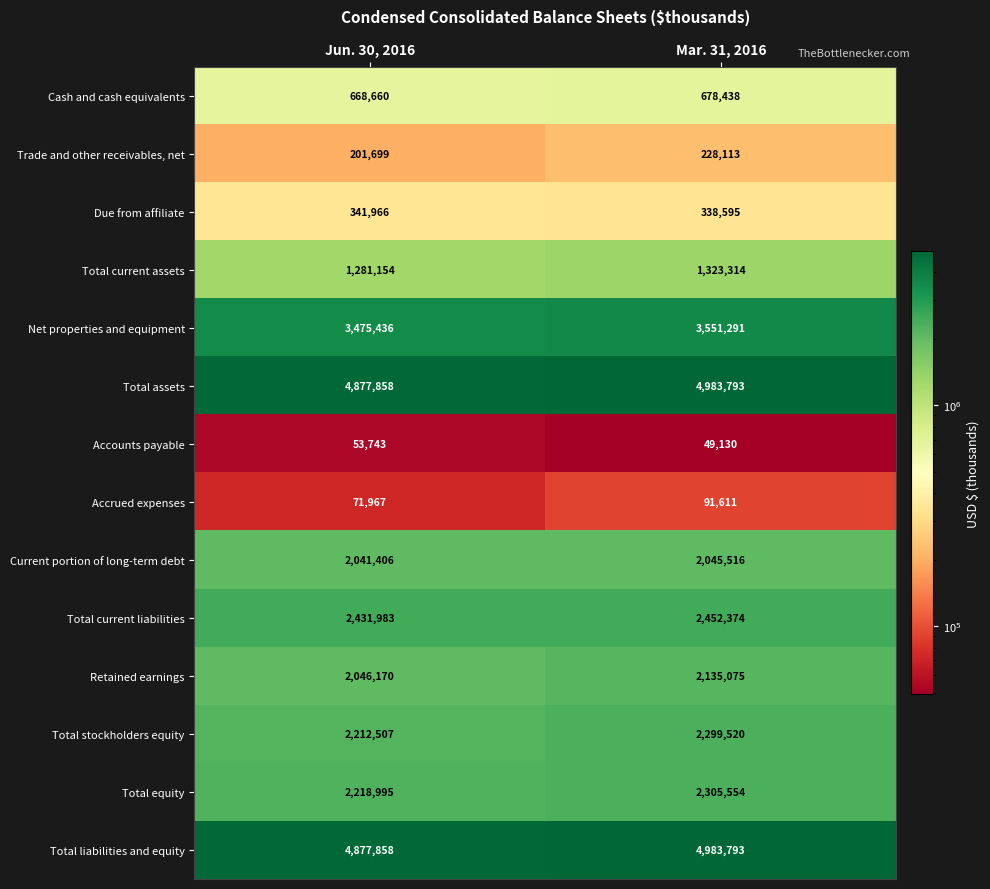

What is the difference between the highest and lowest values at Jun. 30, 2016?

4824115